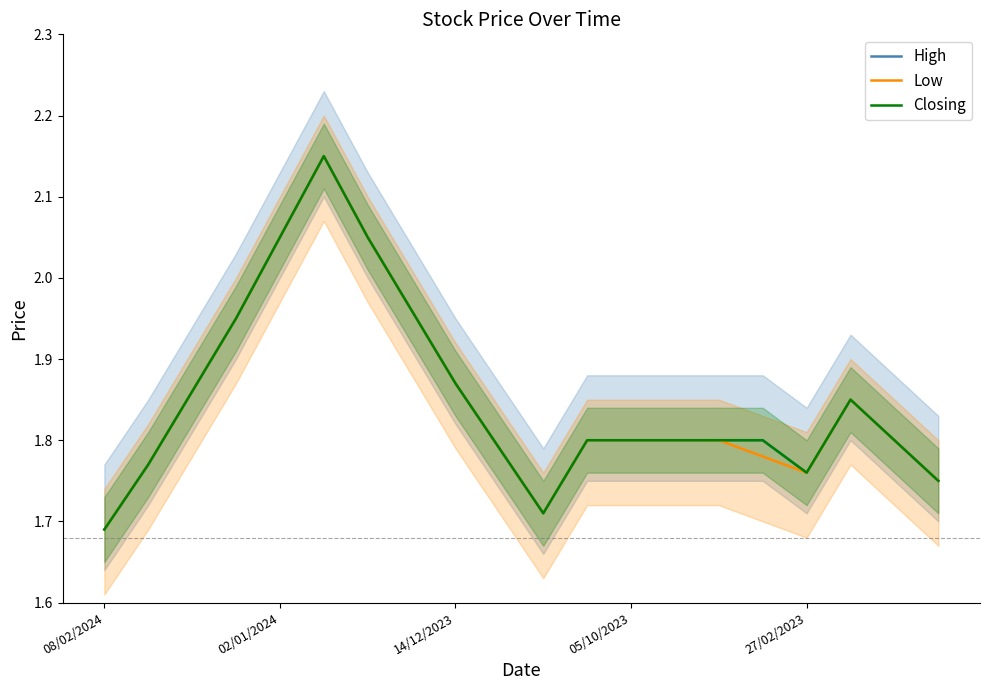

Which series has the widest spread of values?

High